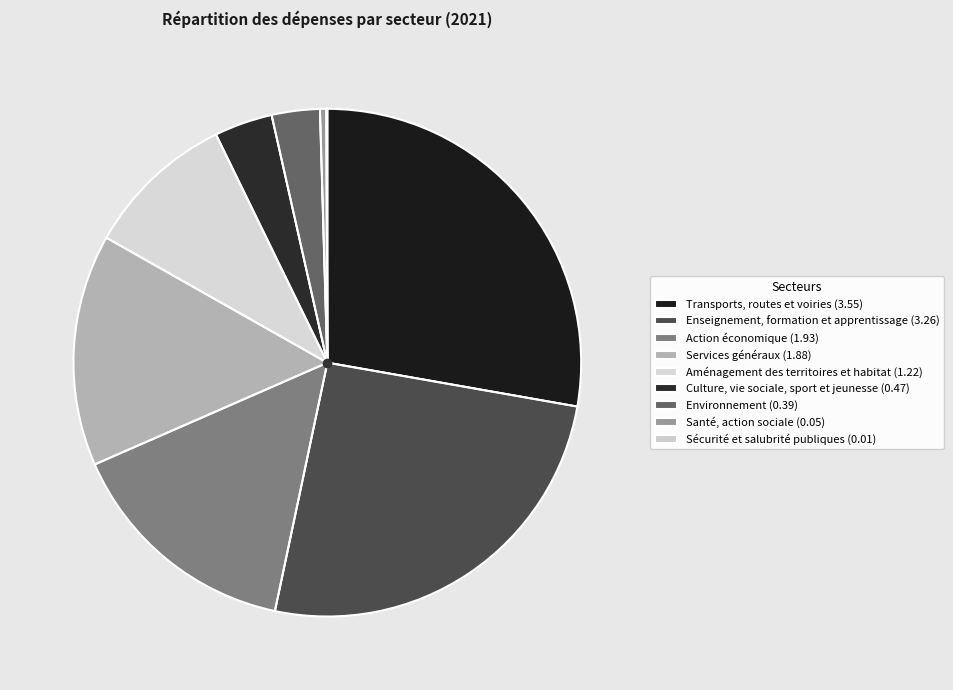

What percentage is NOT represented by Transports, routes et voiries?

72.2%